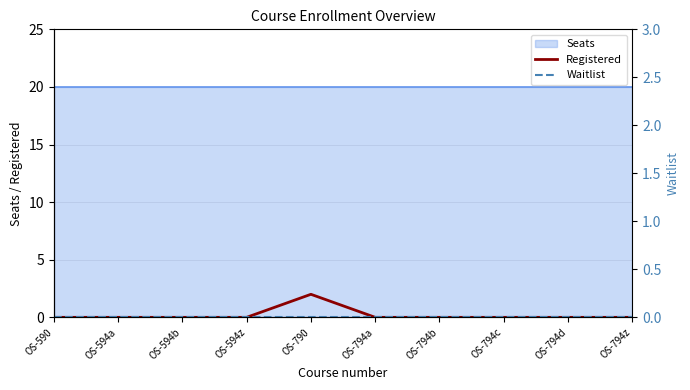

True or false: Waitlist has a value of 0 at OS-794b.

True